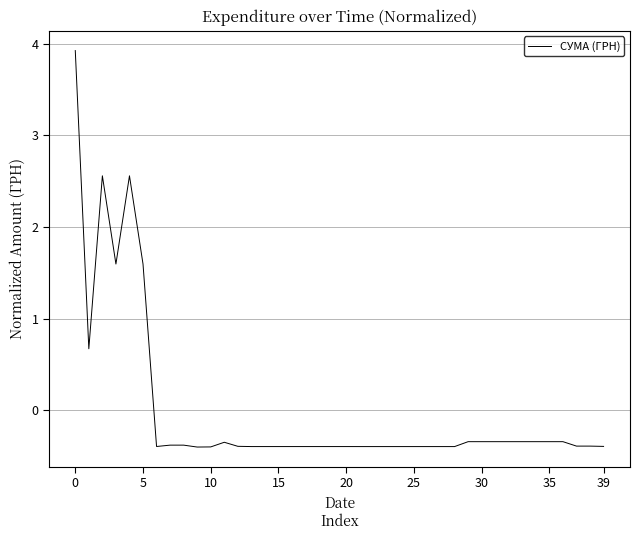

What is the smallest value displayed?

-0.4